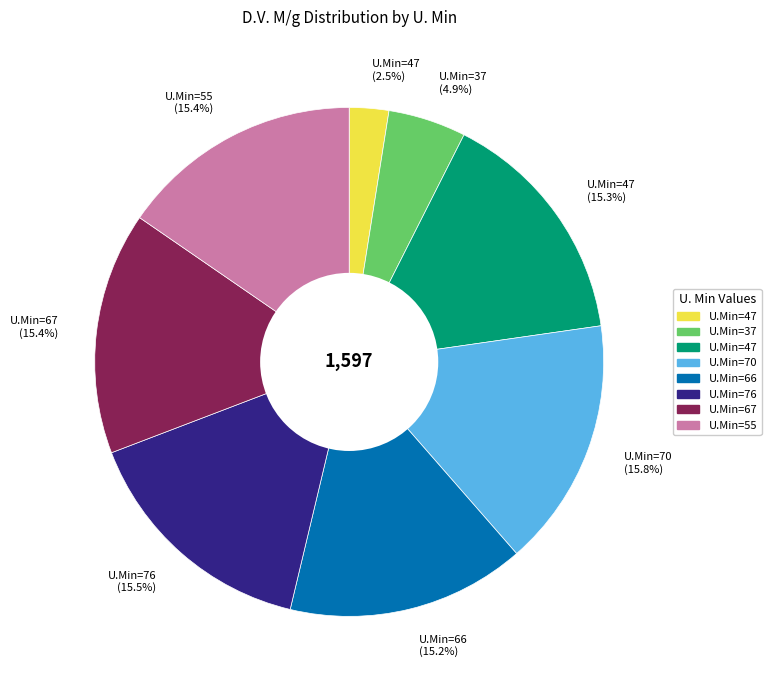

Is there a majority slice in this chart?

No